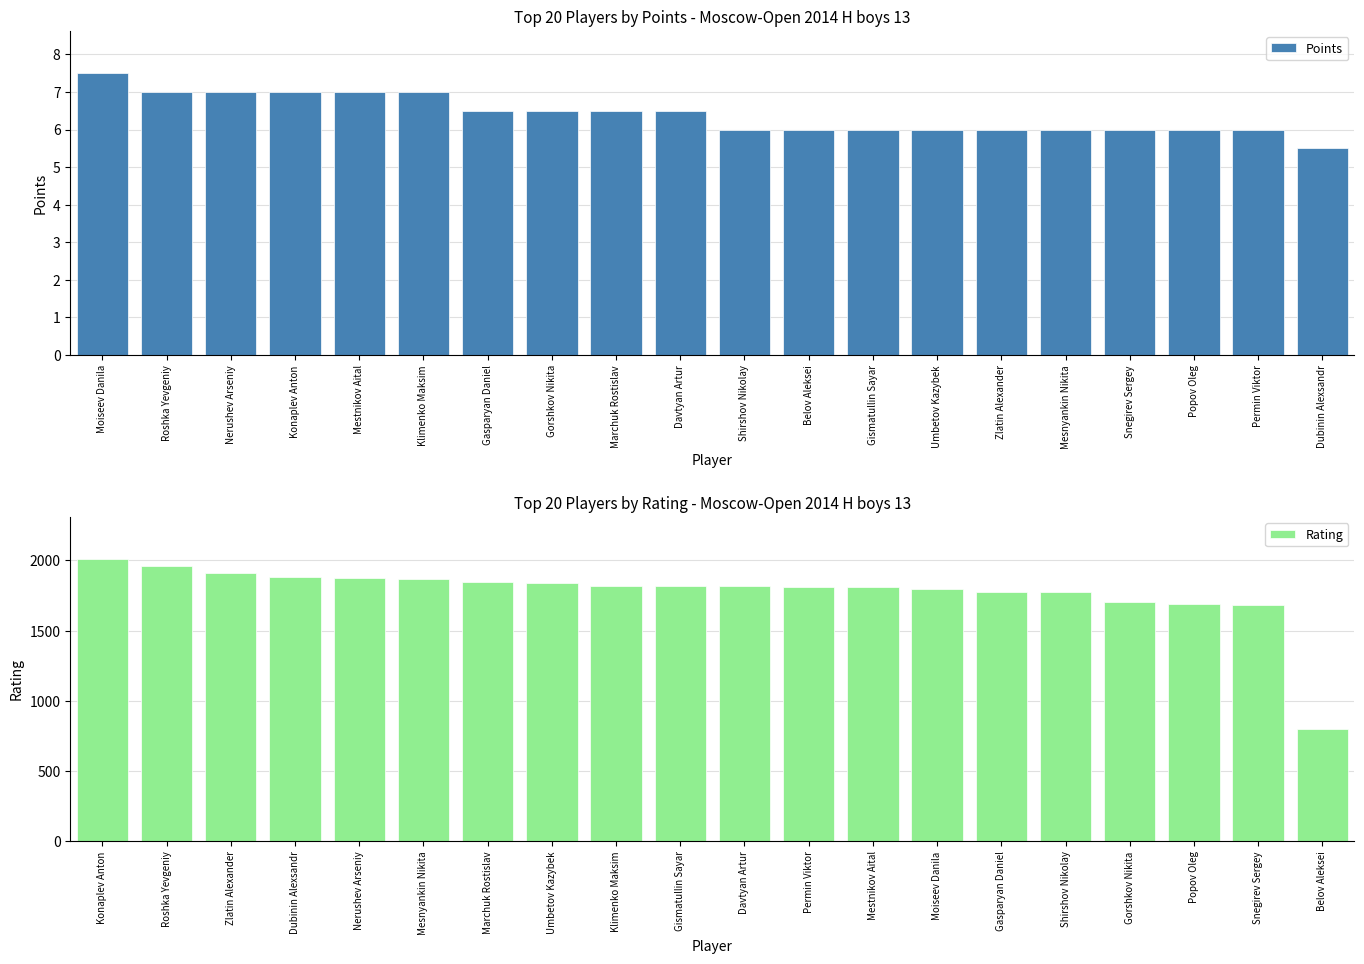

What value does the Points series have at Moiseev Danila?

7.5